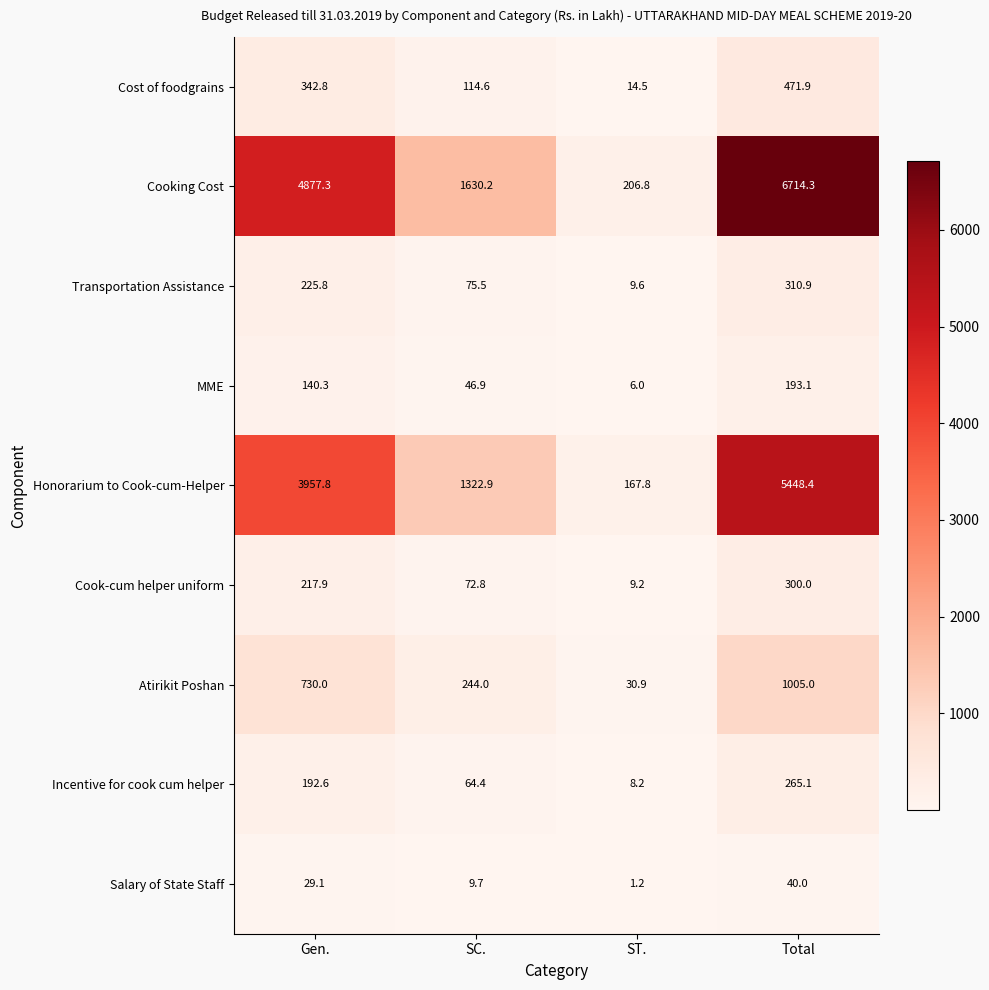

Which series has the largest total across all categories?

Cooking Cost